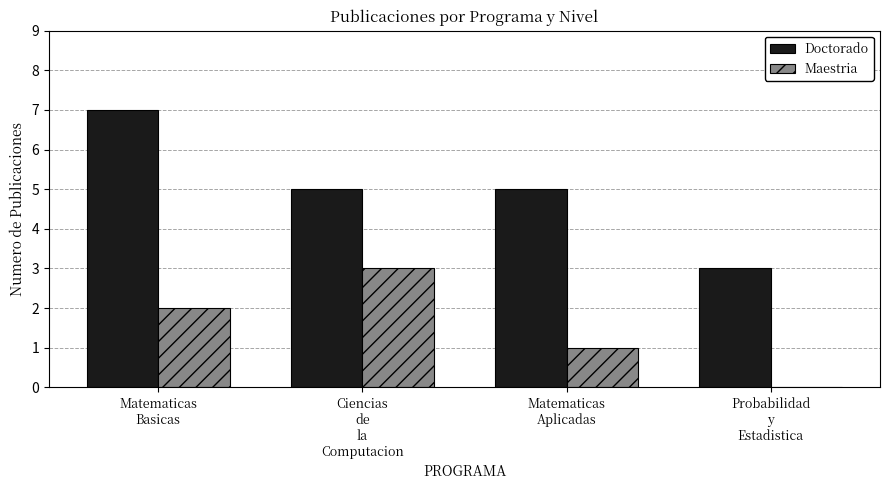

What is the spread (max minus min) of values at Matematicas
Aplicadas?

4